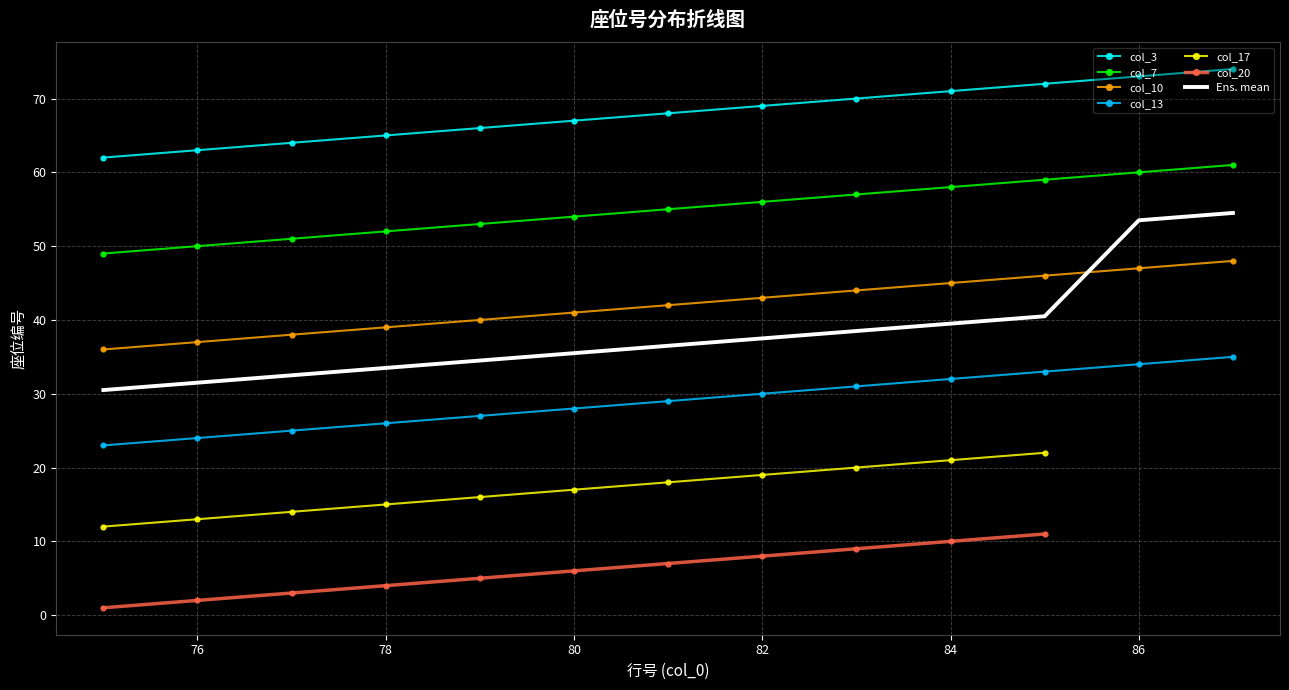

What is the value of the 9th point from the left?

70